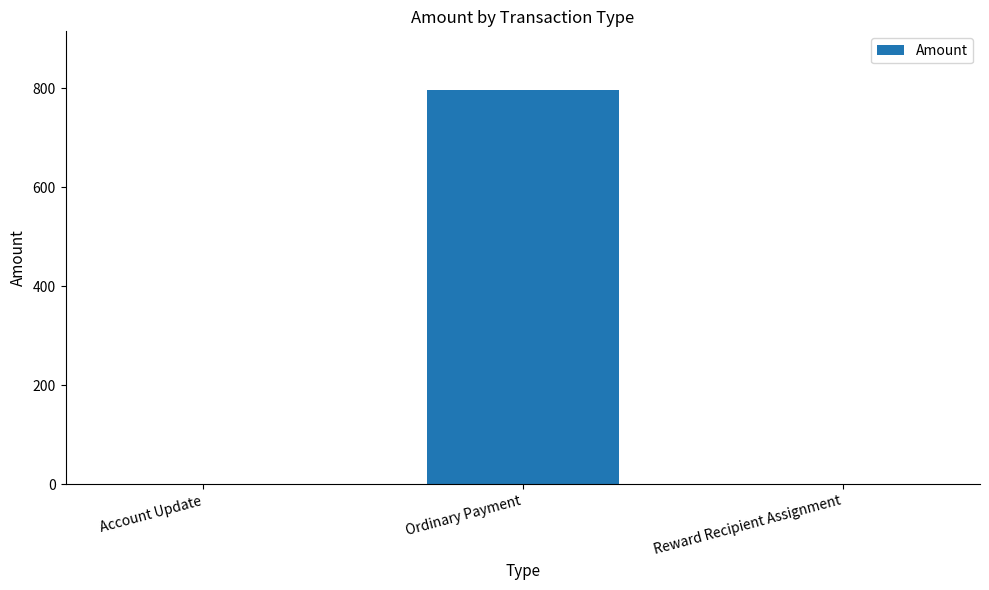

Which category has the highest value across all series?

Ordinary Payment